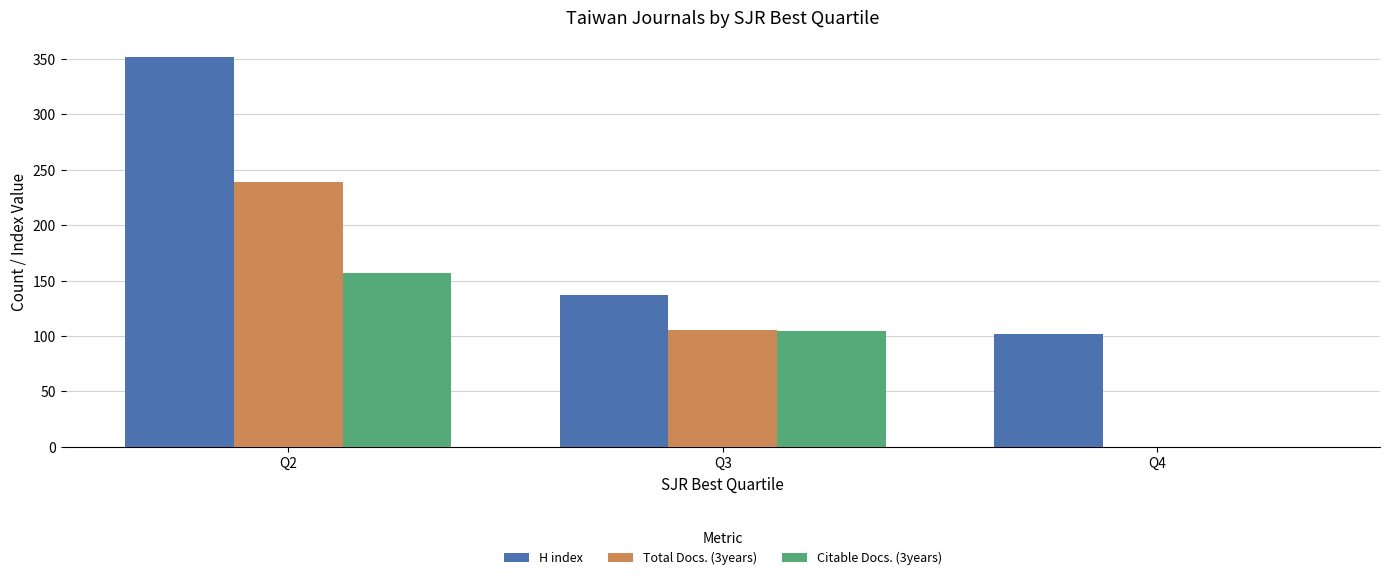

The value of Total Docs. (3years) at Q2 is 239. True or false?

True